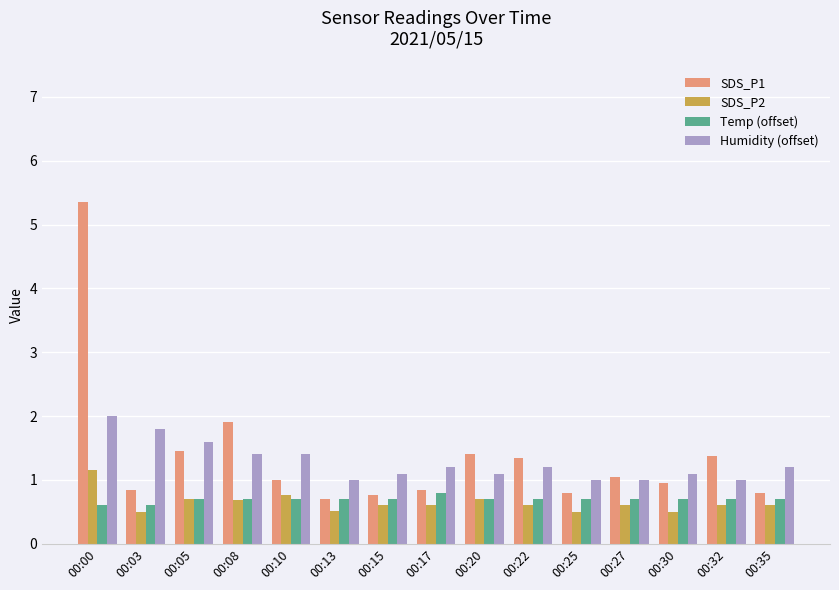

What is the minimum value for SDS_P2?

0.5